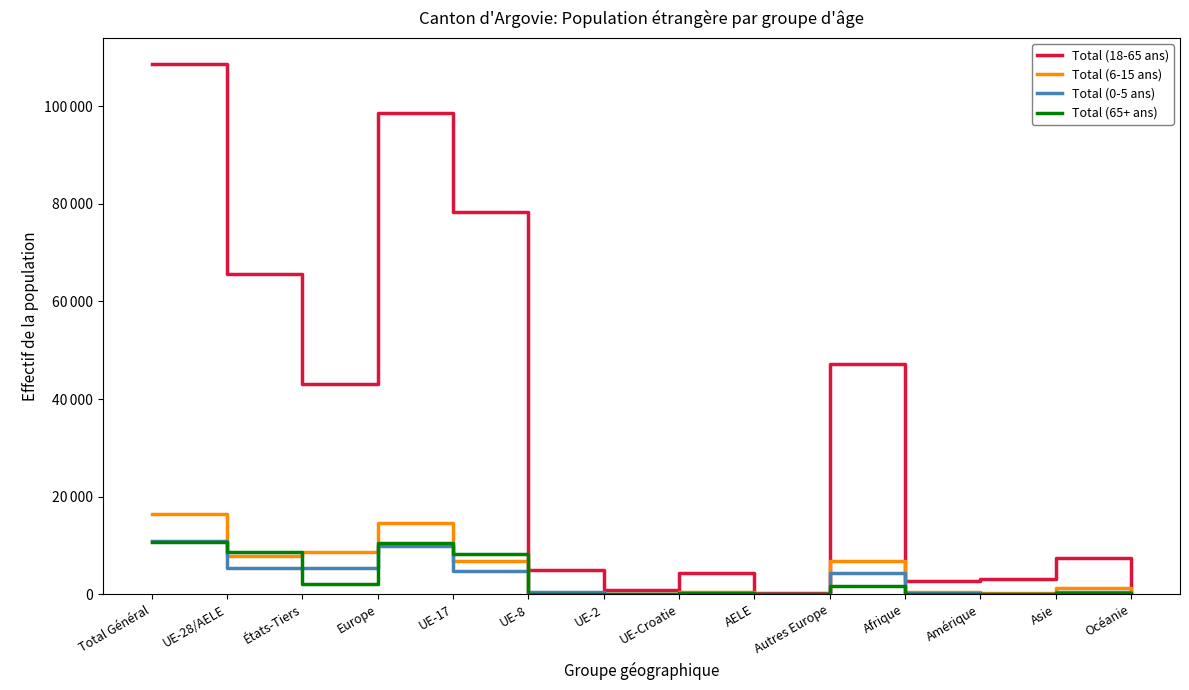

Is the value of Total (18-65 ans) at États-Tiers greater than the value of Total (6-15 ans) at États-Tiers?

Yes